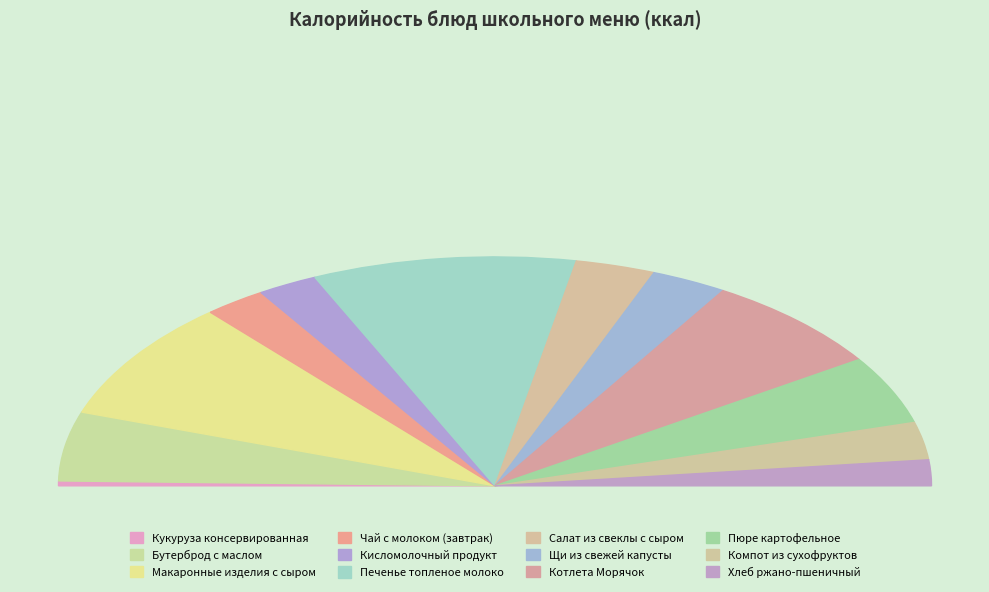

Is Хлеб ржано-пшеничный the majority of the pie?

No